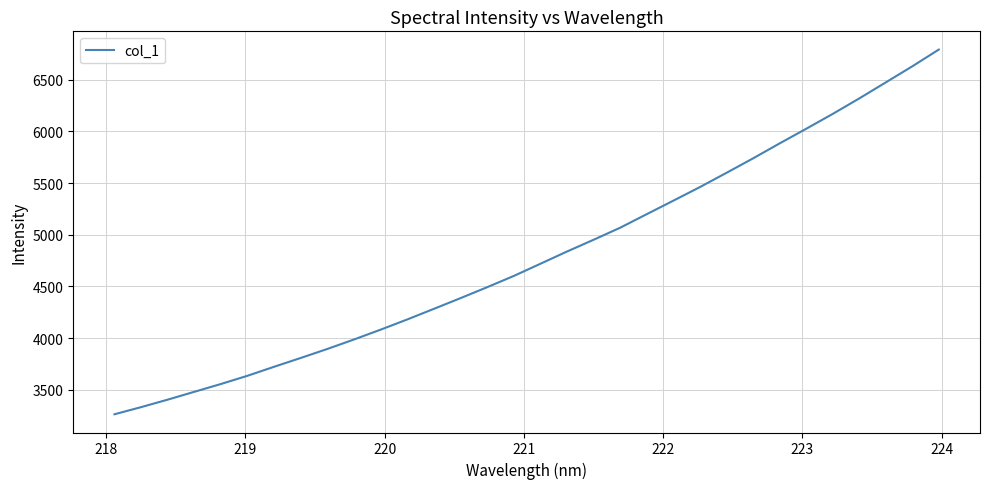

What is the difference between the maximum and minimum values?

3527.2